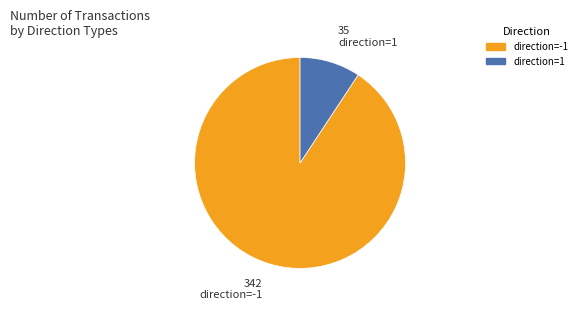

Is there any slice that represents more than half of the pie?

Yes